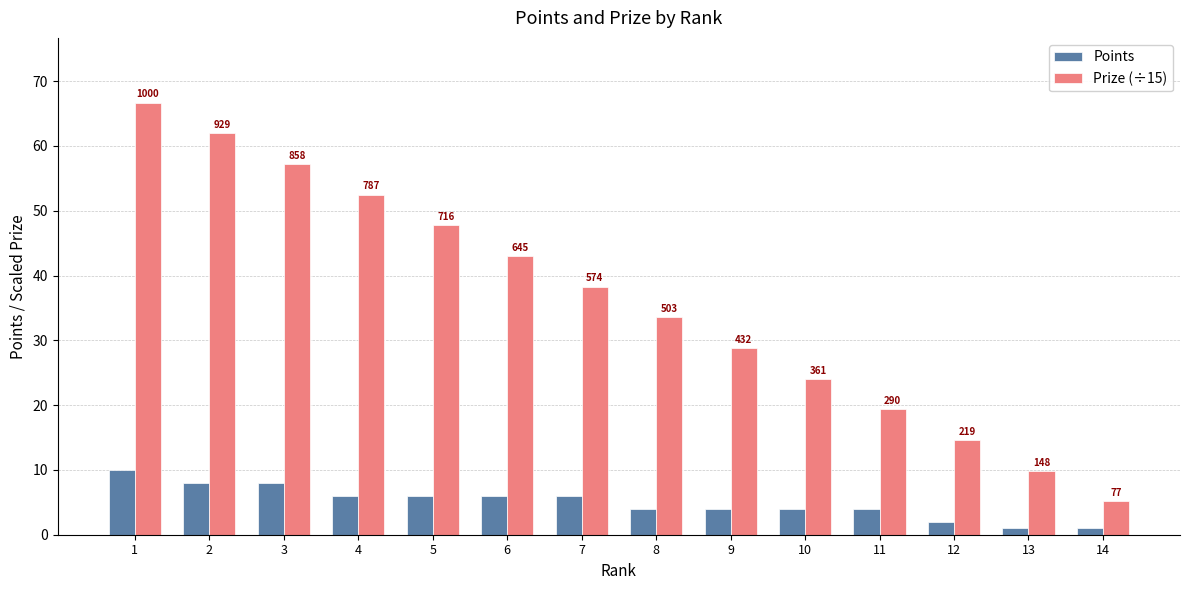

How many groups of bars are there?

14